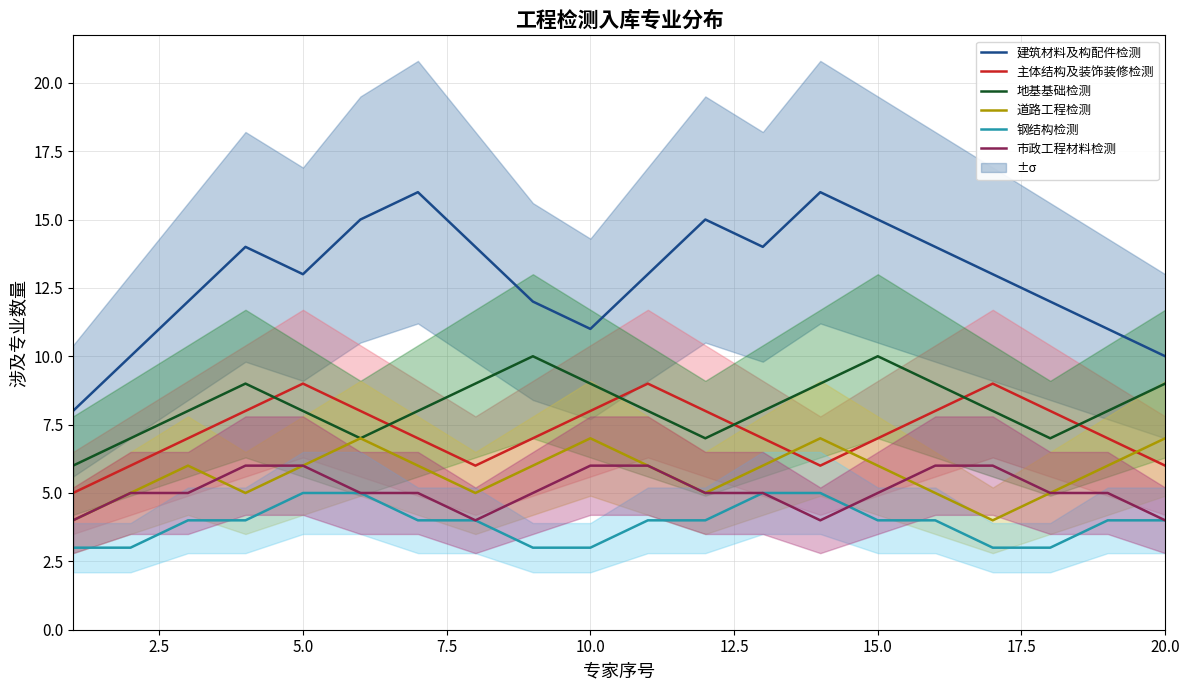

Count the 市政工程材料检测 values in the range 5 to 6.

16